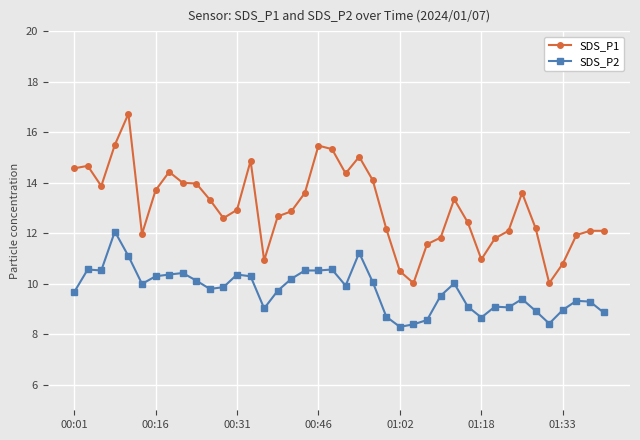

True or false: SDS_P2 has more than 0 interior local peaks.

True